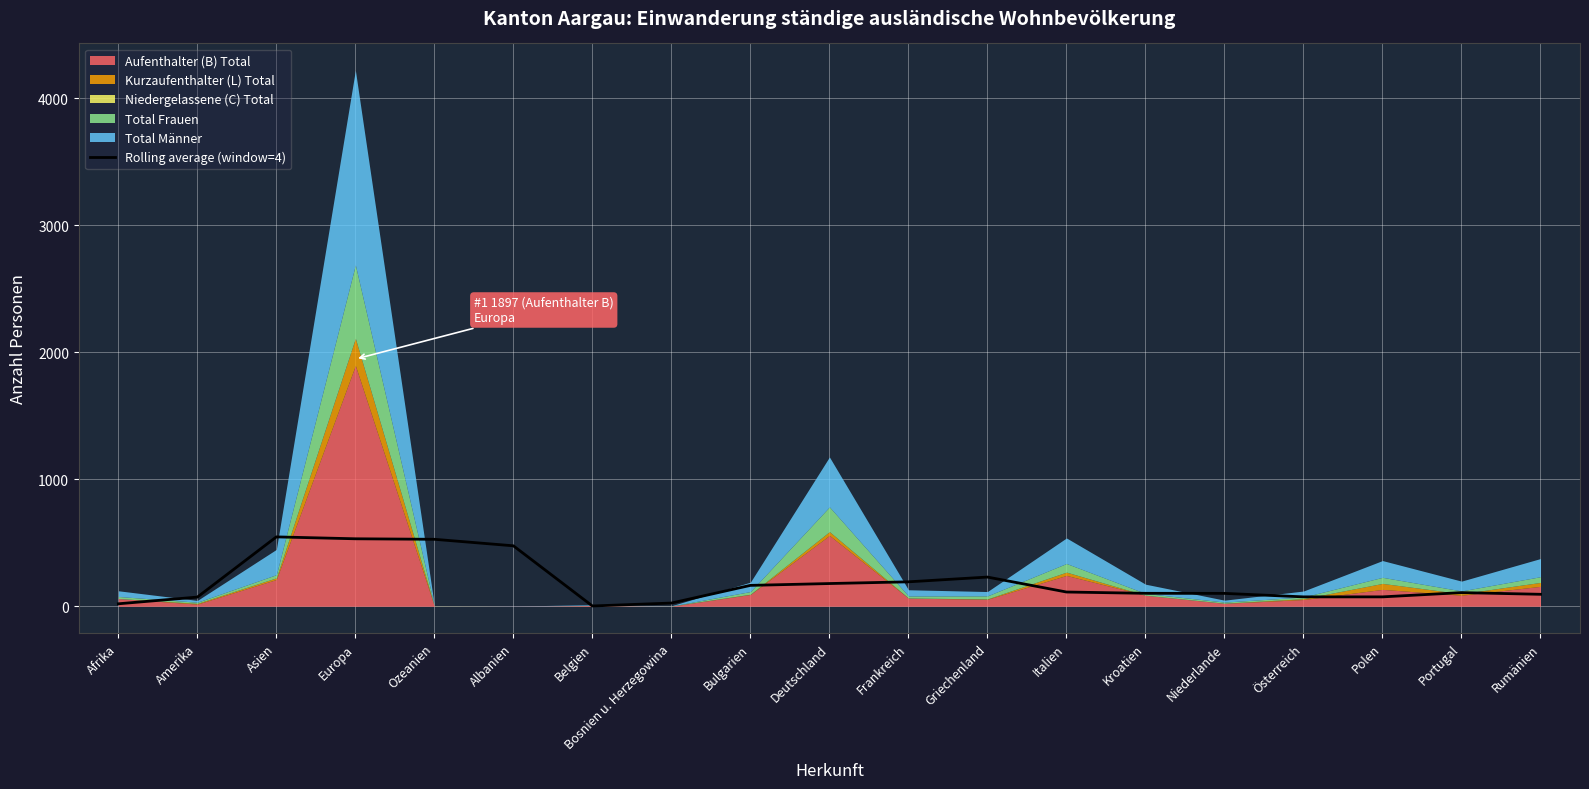

The chart shows a value of 102.0 at Kroatien. True or false?

True